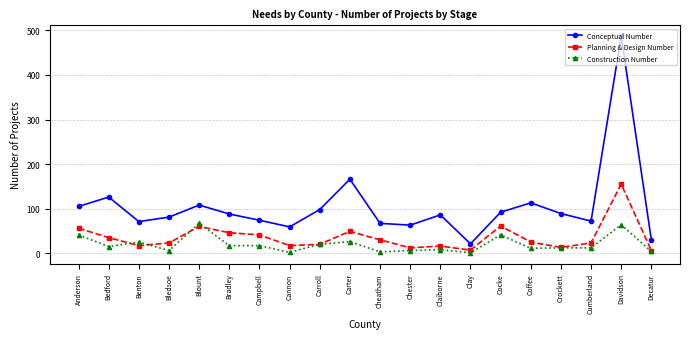

At how many categories does at least one series exceed 197?

1